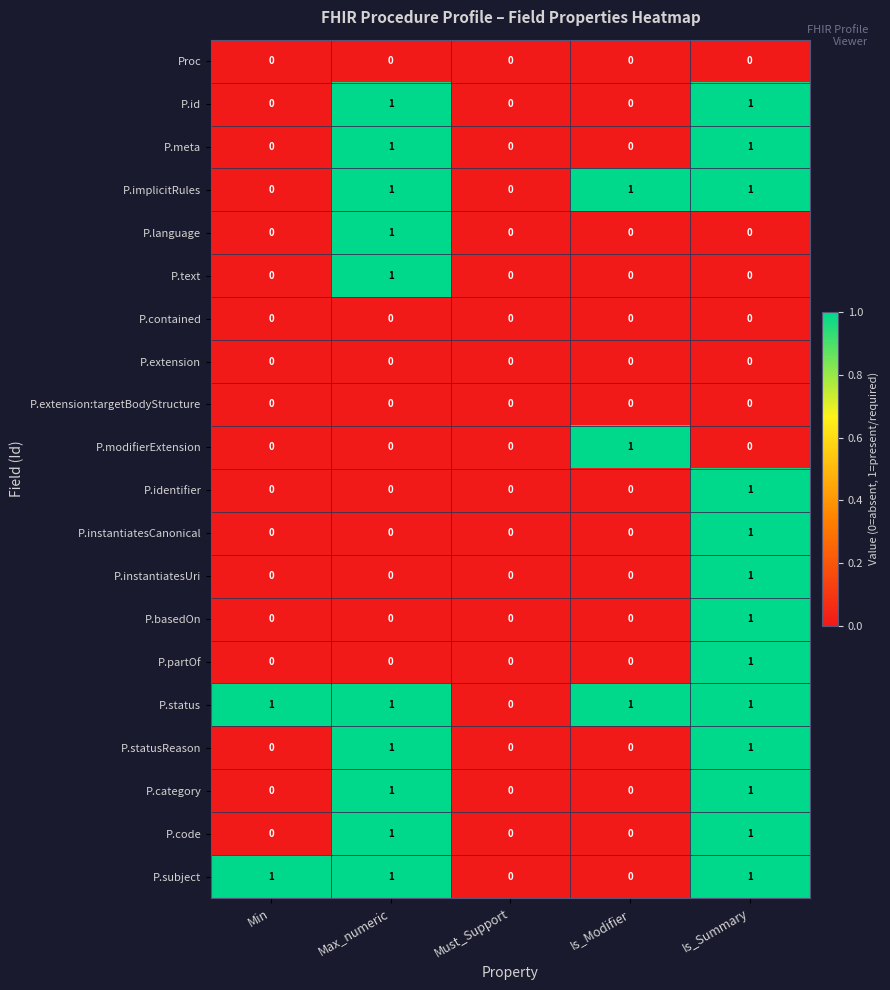

True or false: P.category has a value of 0 at Is_Modifier.

True